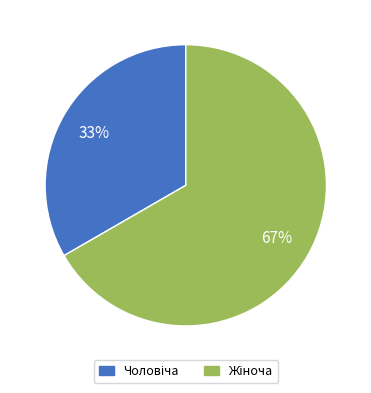

Is there any slice that represents more than half of the pie?

Yes